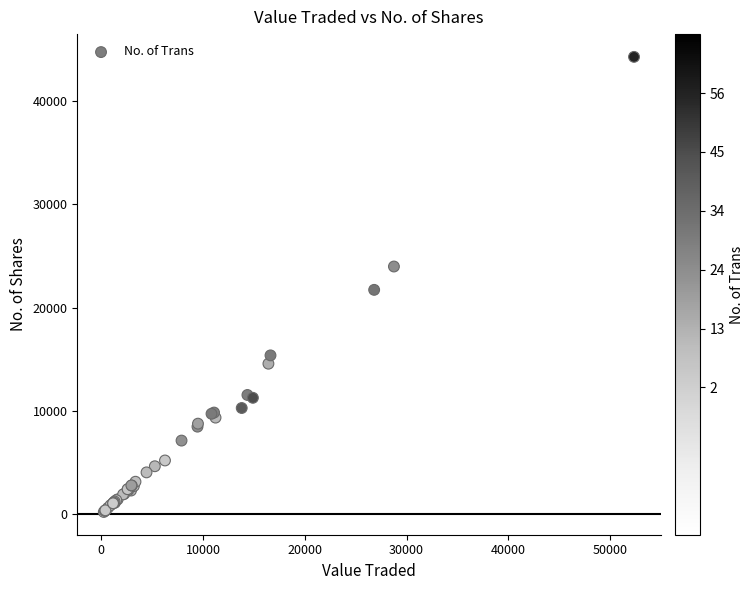

What Y value in the scatter plot is closest to 22237?

21712